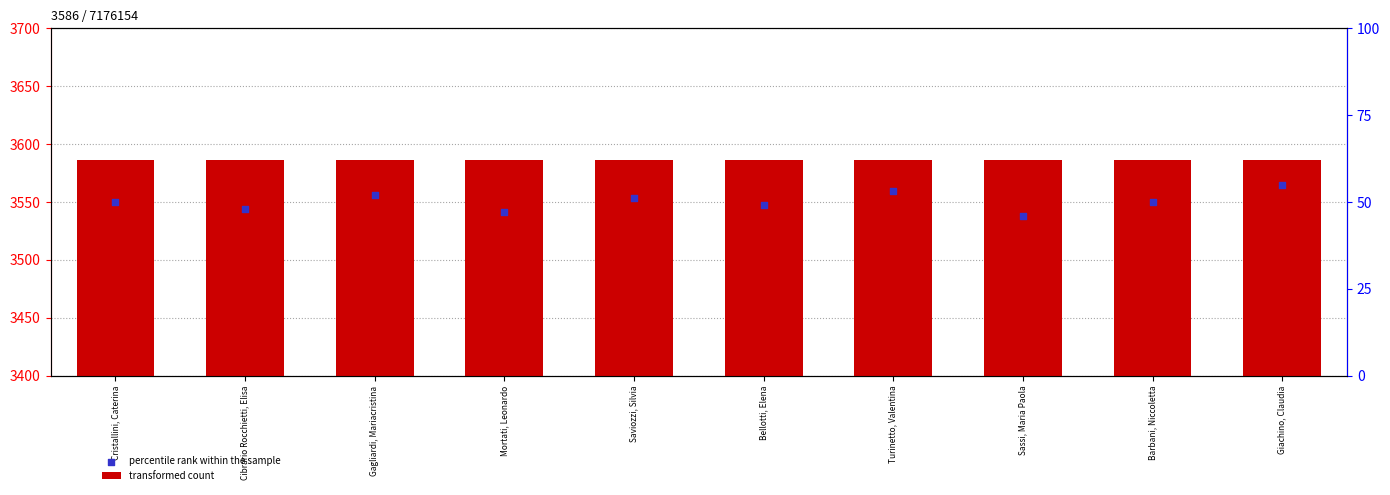

At which category is the sum across all series the highest?

Giachino, Claudia